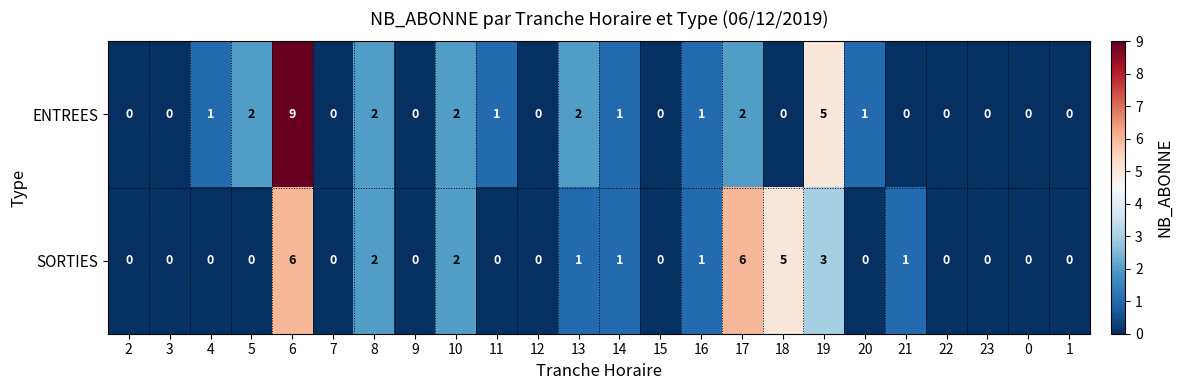

How many positive values does the SORTIES series have?

10